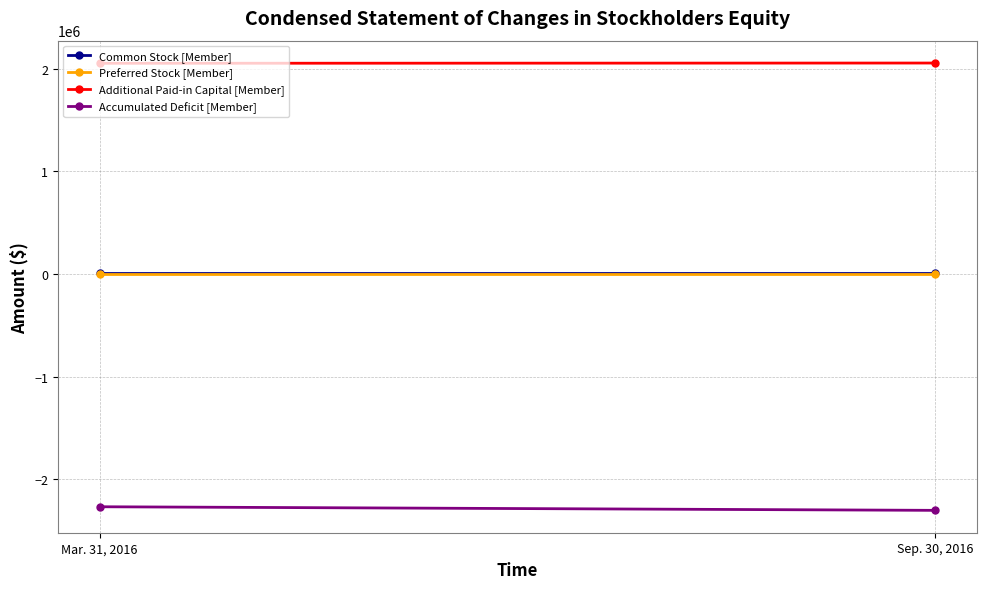

Reading left to right, list all the values displayed in this chart.

Common Stock [Member]: Mar. 31, 2016=13758	Sep. 30, 2016=13758
Preferred Stock [Member]: Mar. 31, 2016=0	Sep. 30, 2016=0
Additional Paid-in Capital [Member]: Mar. 31, 2016=2050756	Sep. 30, 2016=2053256
Accumulated Deficit [Member]: Mar. 31, 2016=-2266757	Sep. 30, 2016=-2301810